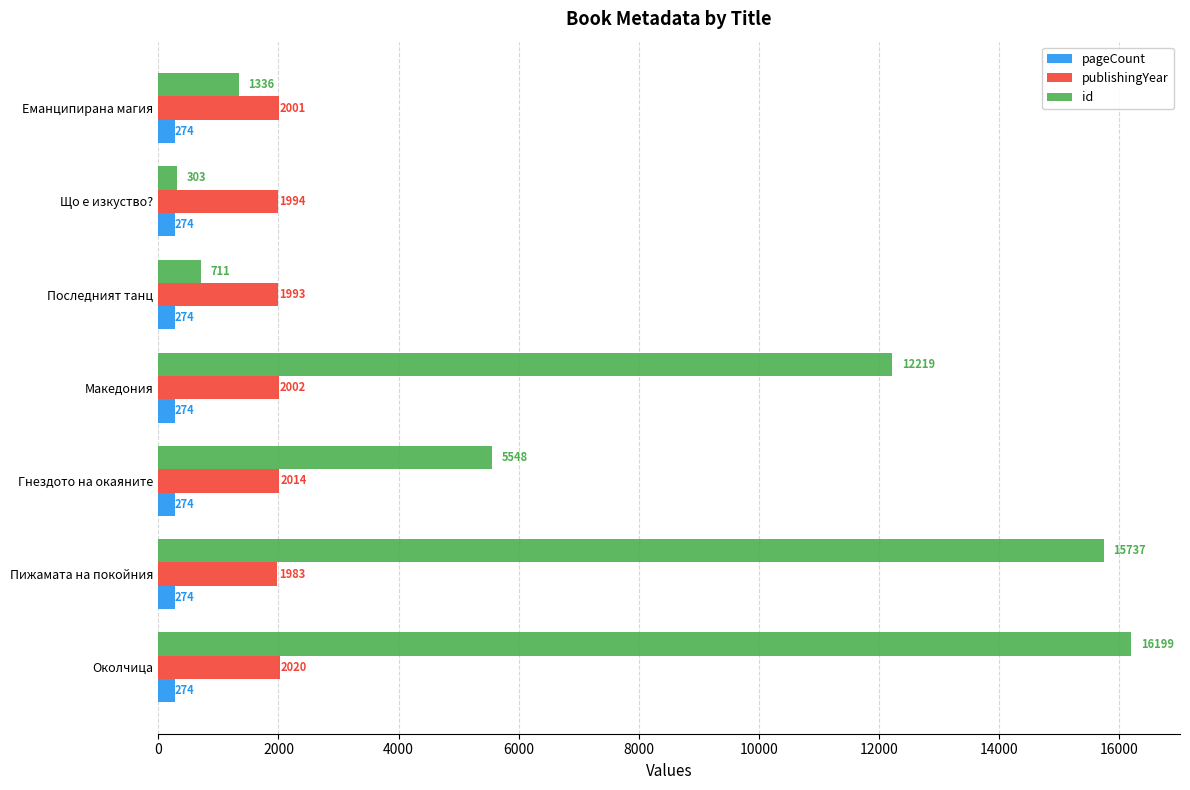

What is the lowest value of the id series?

303